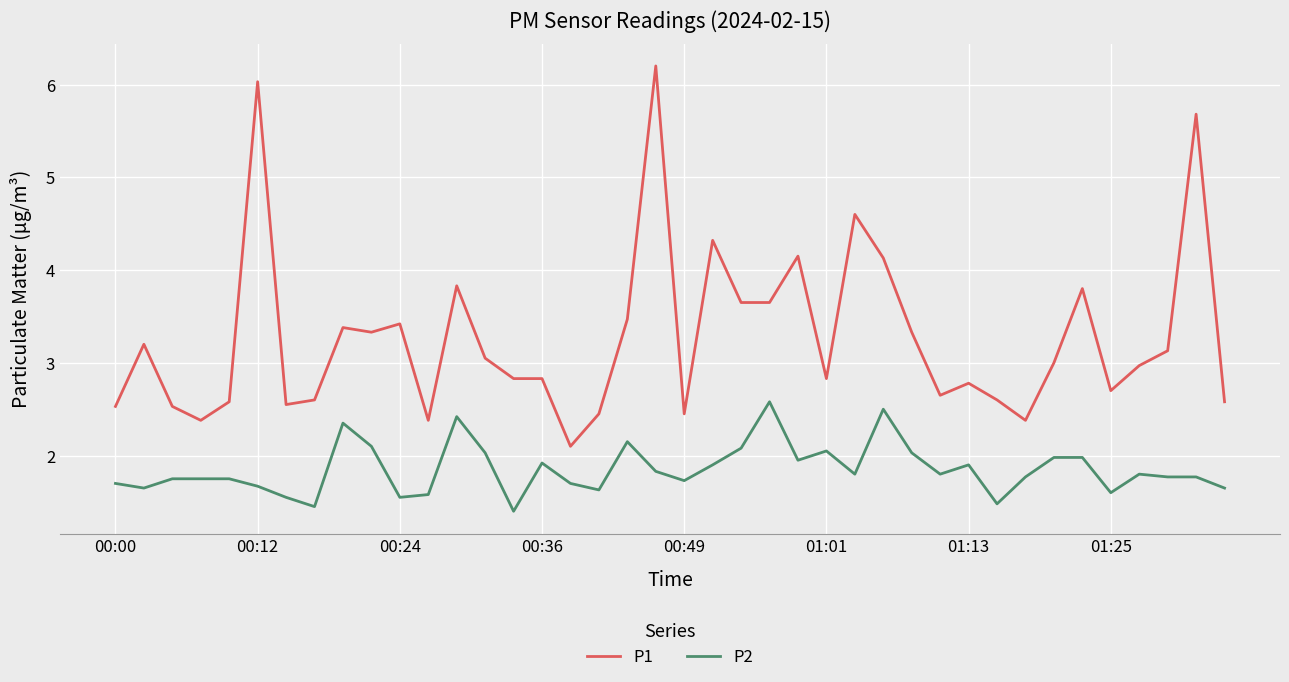

What are all the series names shown in the legend?

P1, P2